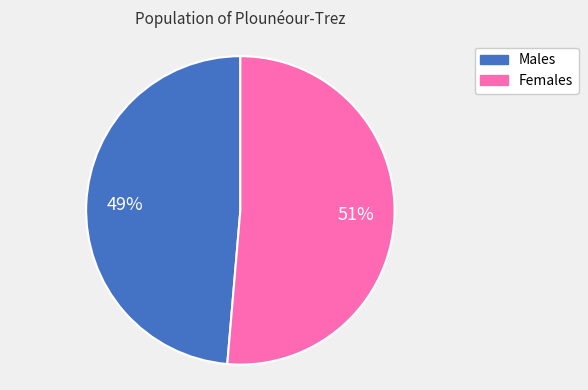

Does any single category account for the majority?

Yes